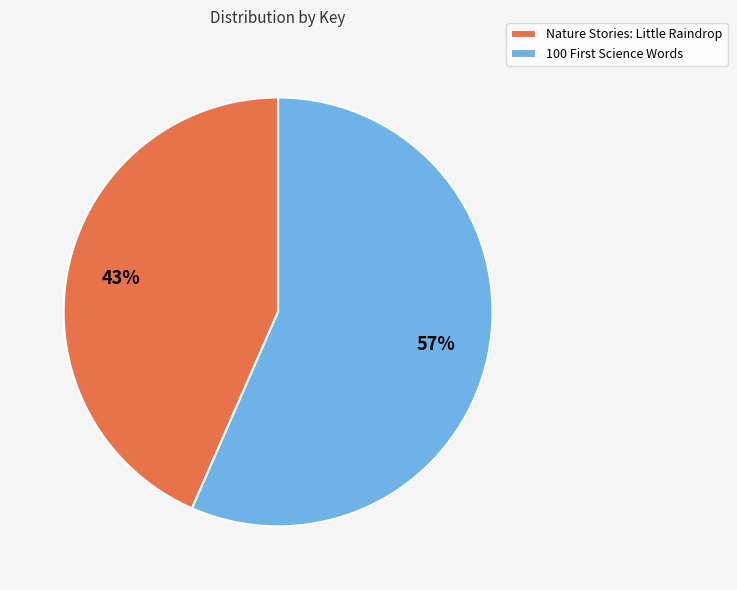

Rank the categories by value from lowest to highest.

Nature Stories: Little Raindrop, 100 First Science Words